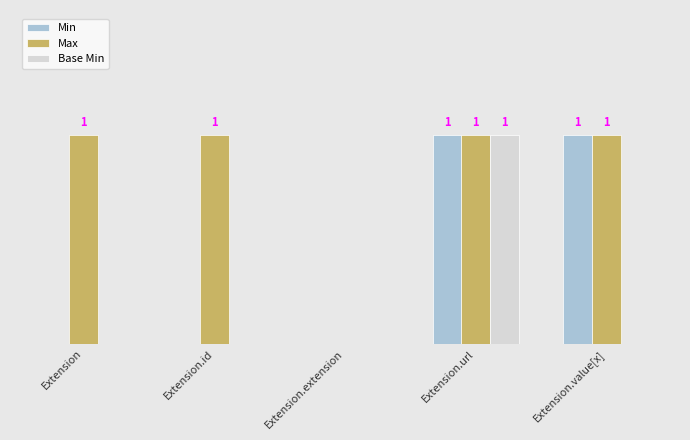

At how many categories does at least one series exceed 0?

4